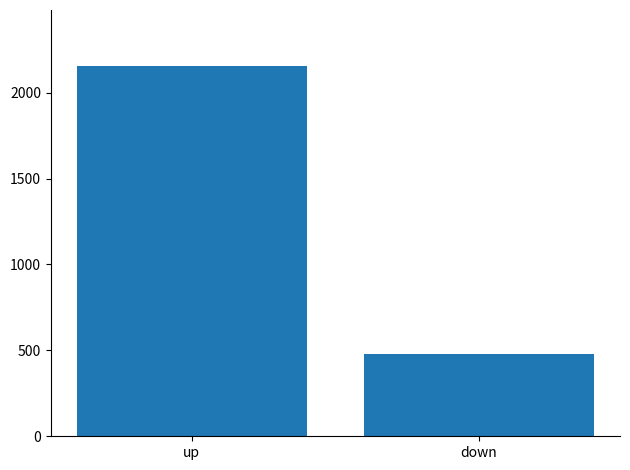

How many bars are there in total?

2